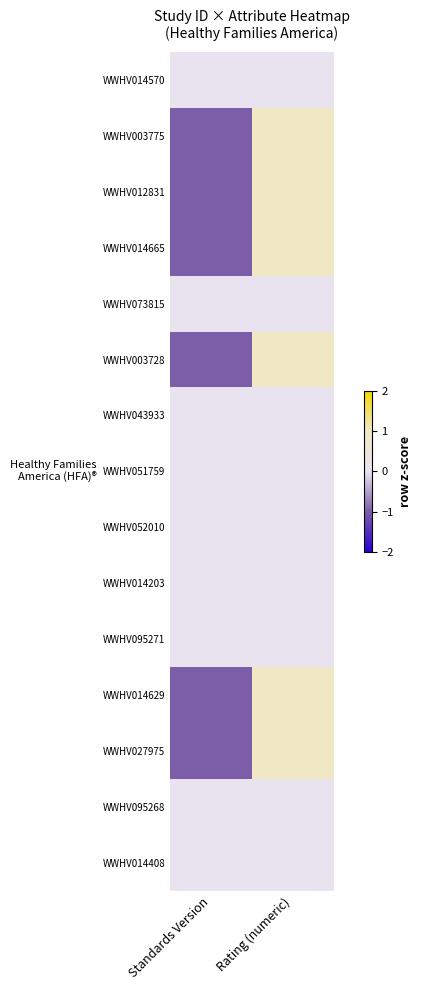

Reading left to right, transcribe all the data shown in this chart.

WWHV014570: Standards Version=0	Rating (numeric)=0
WWHV003775: Standards Version=-1	Rating (numeric)=1
WWHV012831: Standards Version=-1	Rating (numeric)=1
WWHV014665: Standards Version=-1	Rating (numeric)=1
WWHV073815: Standards Version=0	Rating (numeric)=0
WWHV003728: Standards Version=-1	Rating (numeric)=1
WWHV043933: Standards Version=0	Rating (numeric)=0
WWHV051759: Standards Version=0	Rating (numeric)=0
WWHV052010: Standards Version=0	Rating (numeric)=0
WWHV014203: Standards Version=0	Rating (numeric)=0
WWHV095271: Standards Version=0	Rating (numeric)=0
WWHV014629: Standards Version=-1	Rating (numeric)=1
WWHV027975: Standards Version=-1	Rating (numeric)=1
WWHV095268: Standards Version=0	Rating (numeric)=0
WWHV014408: Standards Version=0	Rating (numeric)=0